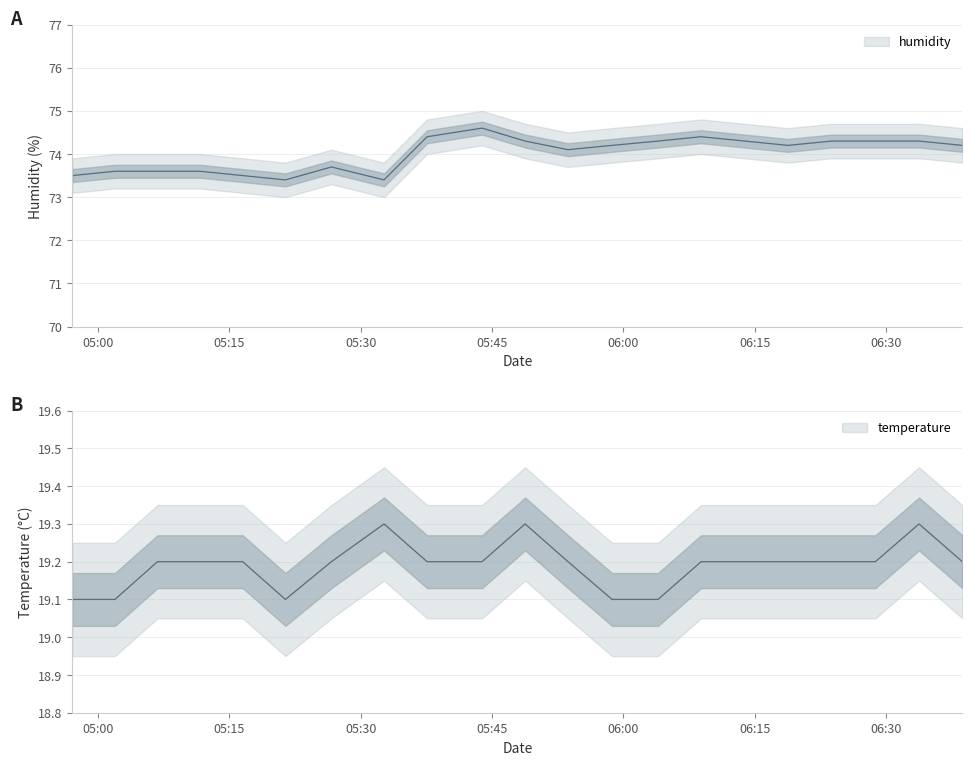

What is the sum of the humidity values at 2022-09-09T06:18:49 and 2022-09-09T05:48:47?

148.5